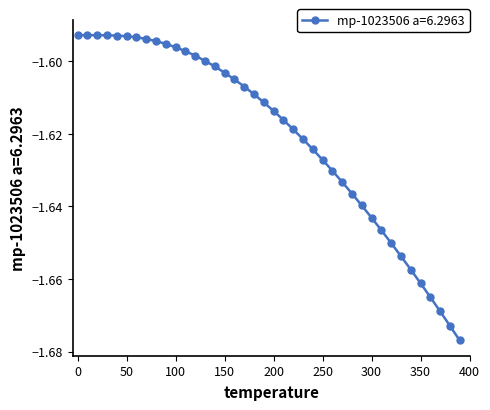

What is the sum of all values?

-64.8